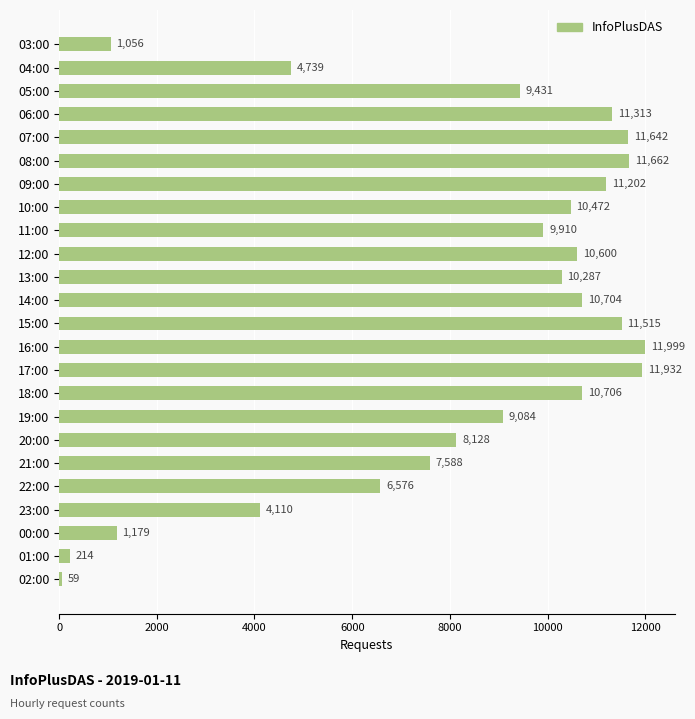

What is the difference between the second highest and second lowest values?

11718